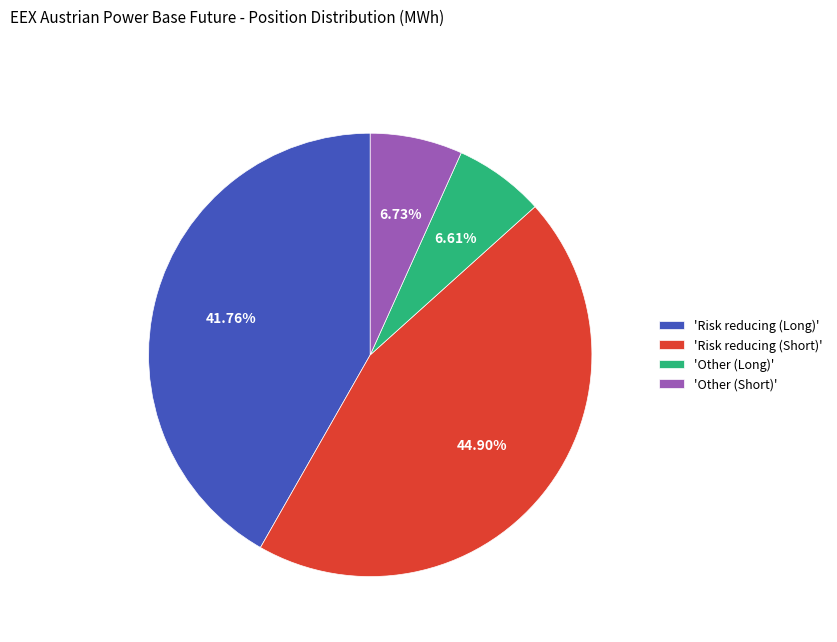

Which slice is the largest?

'Risk reducing (Short)'